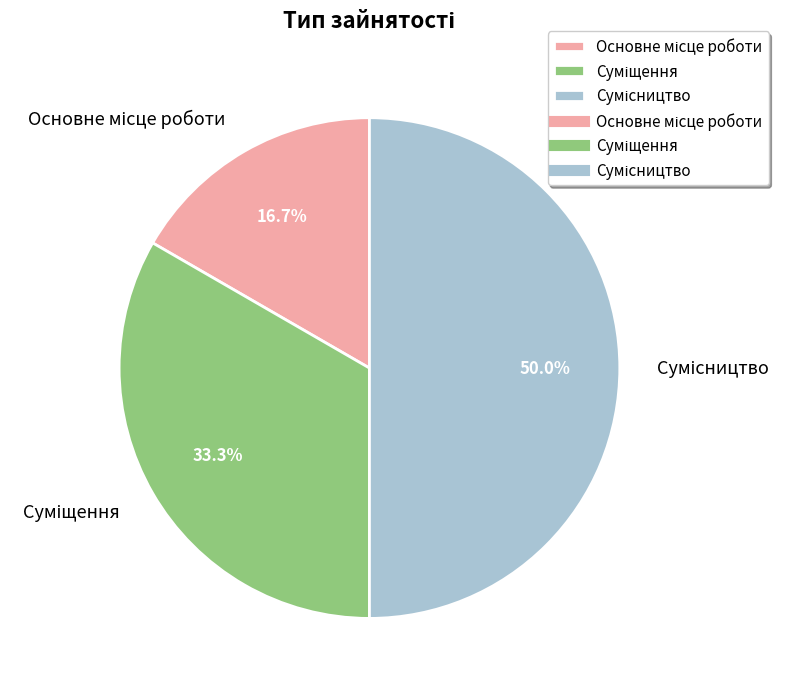

Rank the categories by value from highest to lowest.

Сумісництво, Суміщення, Основне місце роботи